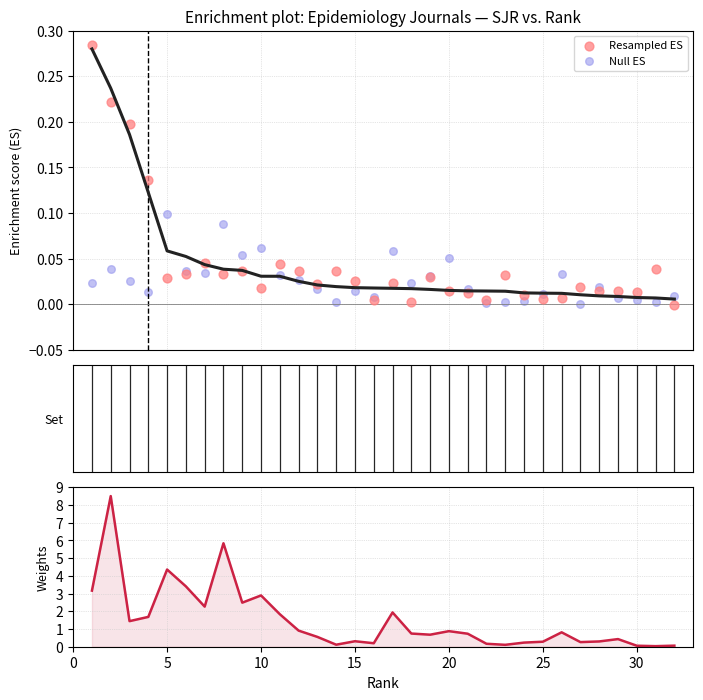

At how many categories does at least one series exceed 8?

1